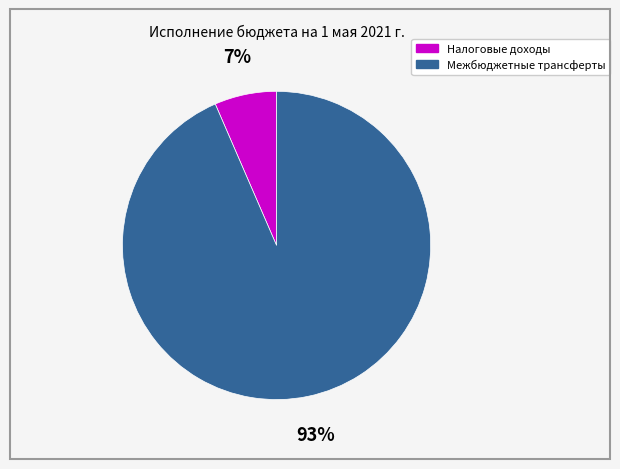

Is it true that Межбюджетные трансферты is 99% of the pie?

False